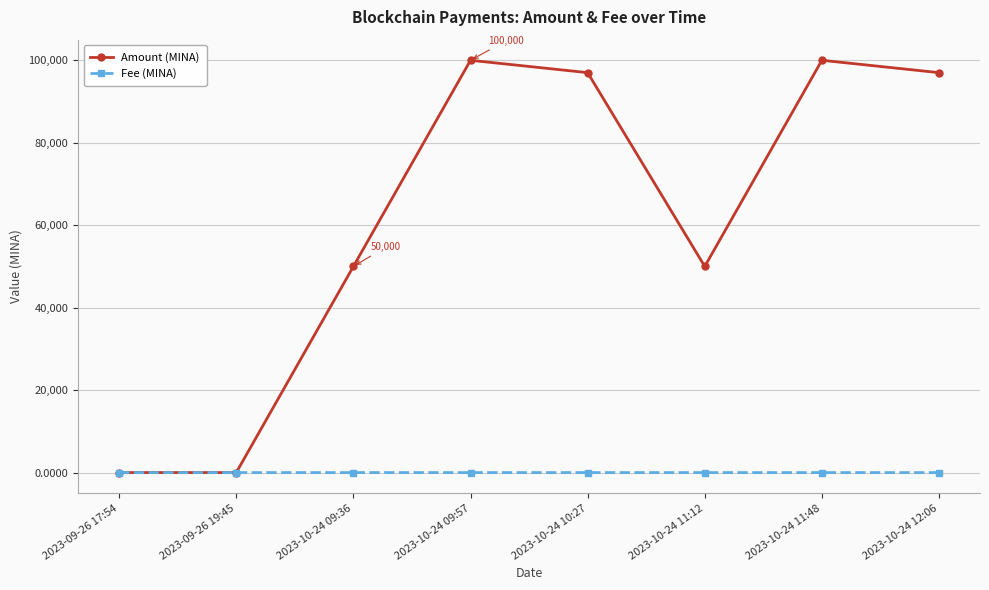

What is the label of the 2nd point from the right?

2023-10-24 11:48